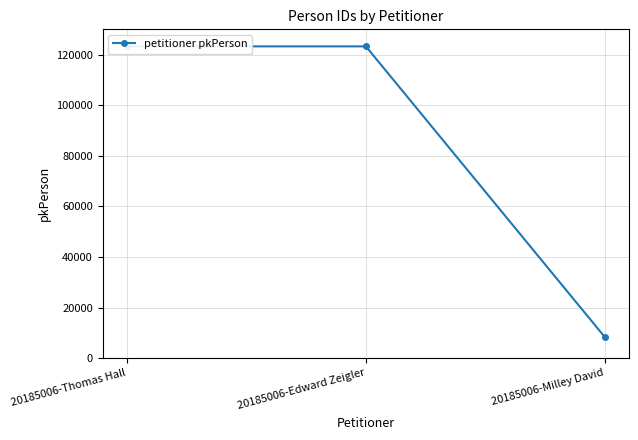

True or false: the data shows 200689 at 20185006-Edward Zeigler.

False